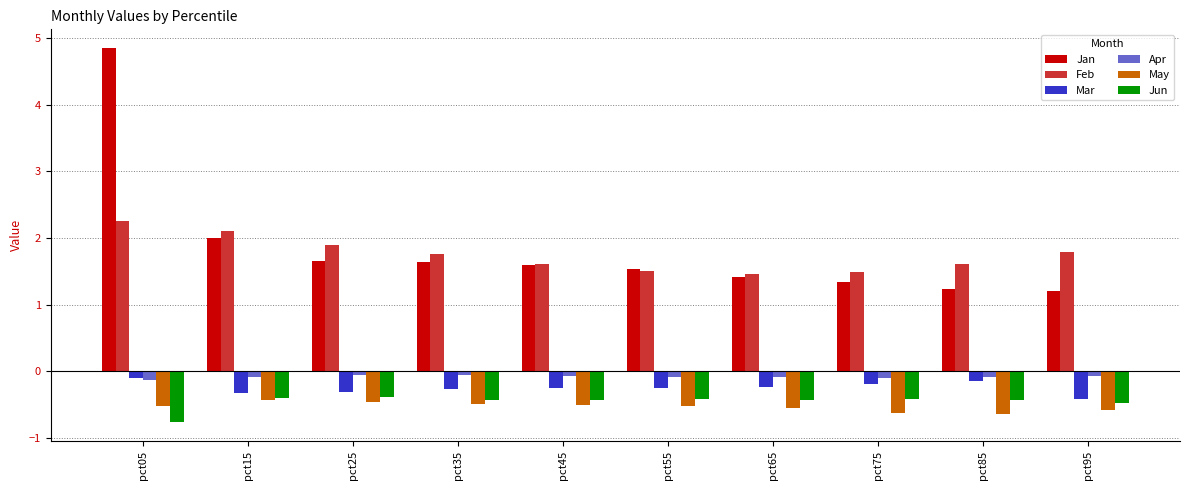

What is the greatest value displayed?

4.9